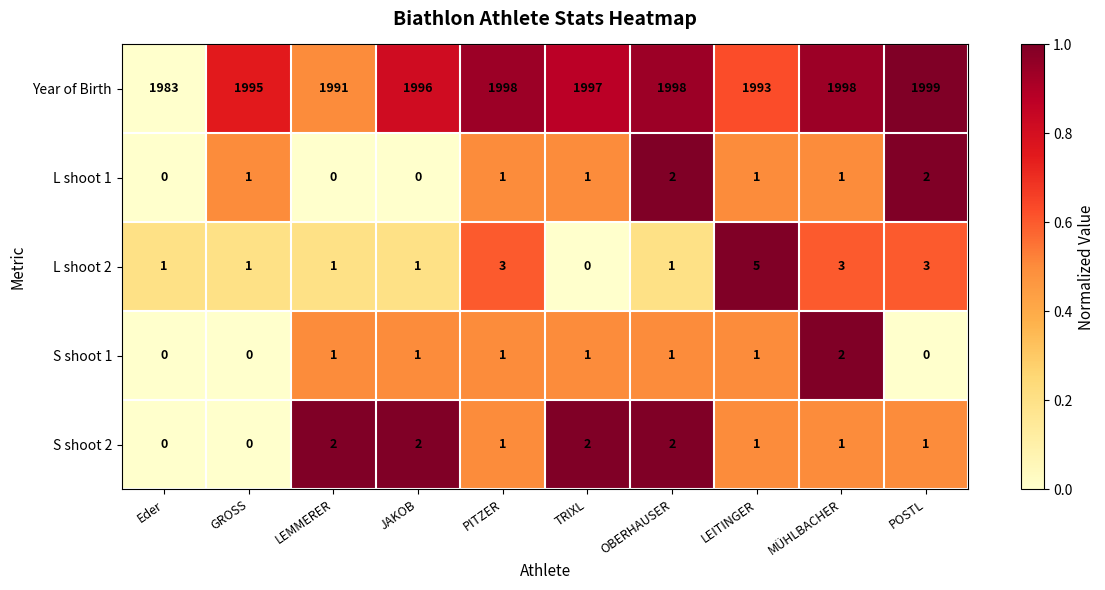

What is the total value across all series at TRIXL?

2001